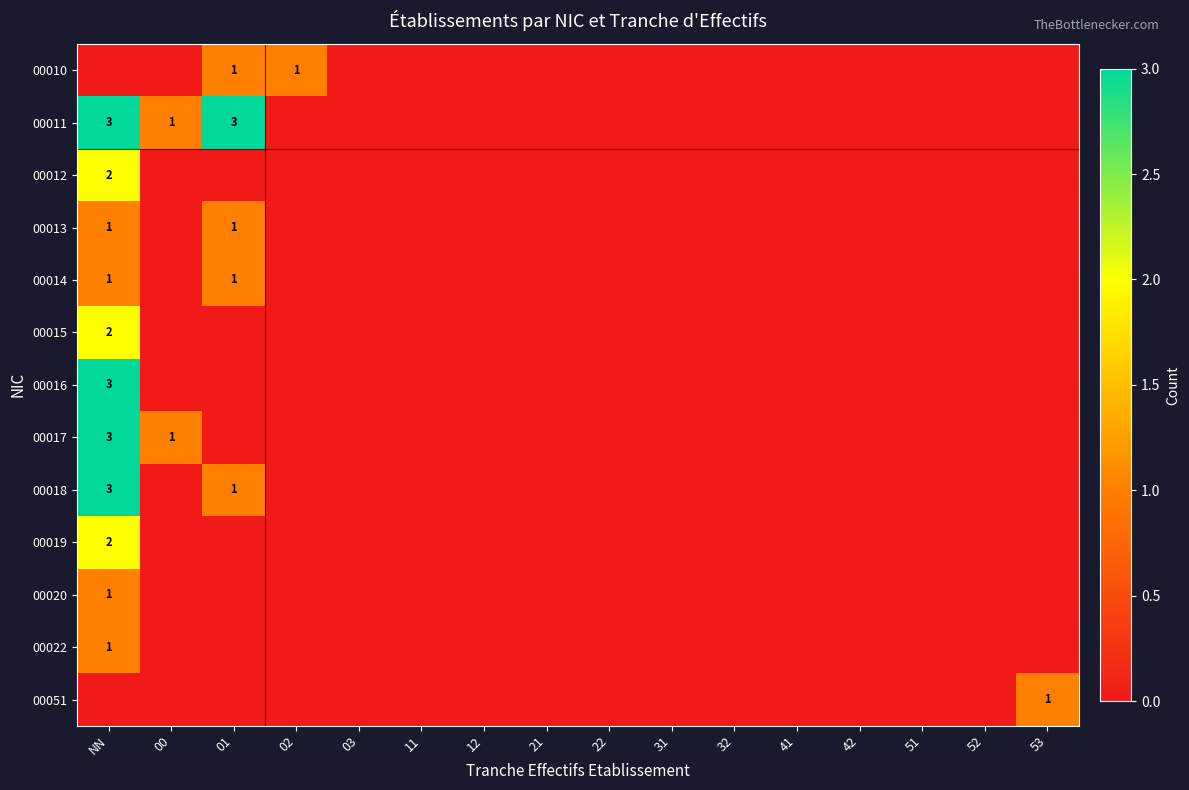

Which series has the largest range (max minus min)?

00011